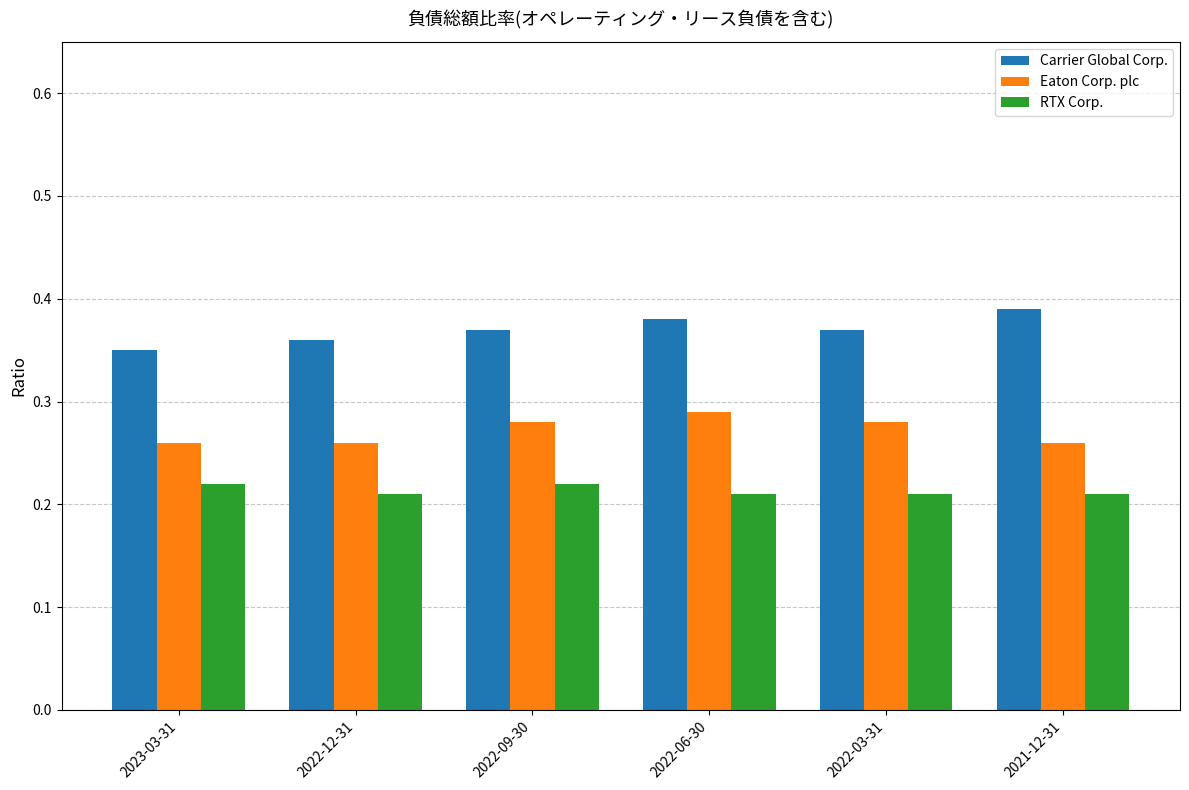

Is it true that Eaton Corp. plc equals 0.1 at 2022-06-30?

False